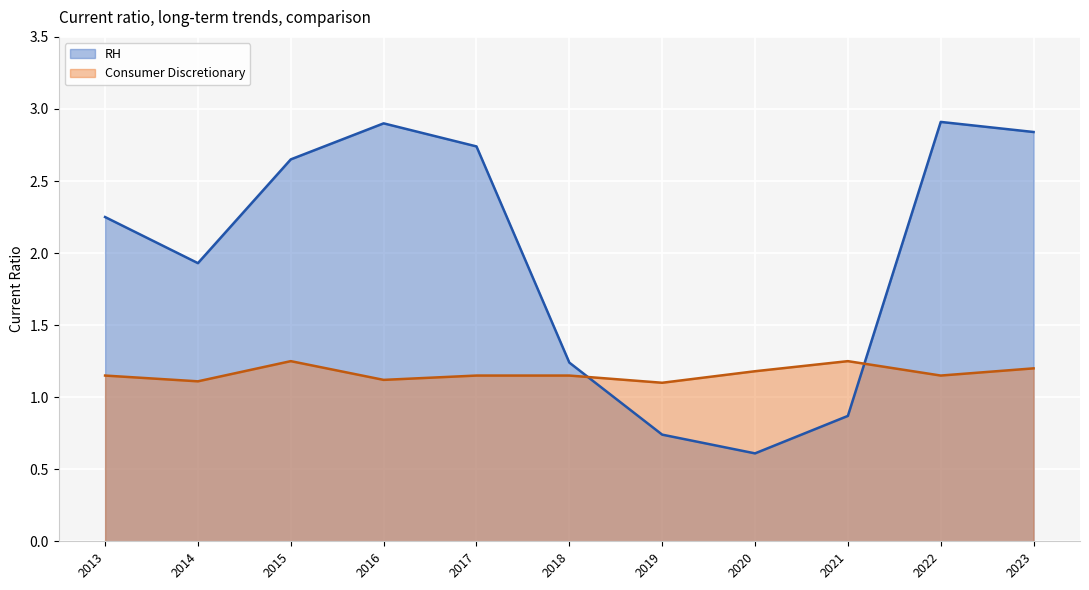

What are all the series names shown in the legend?

RH, Consumer Discretionary